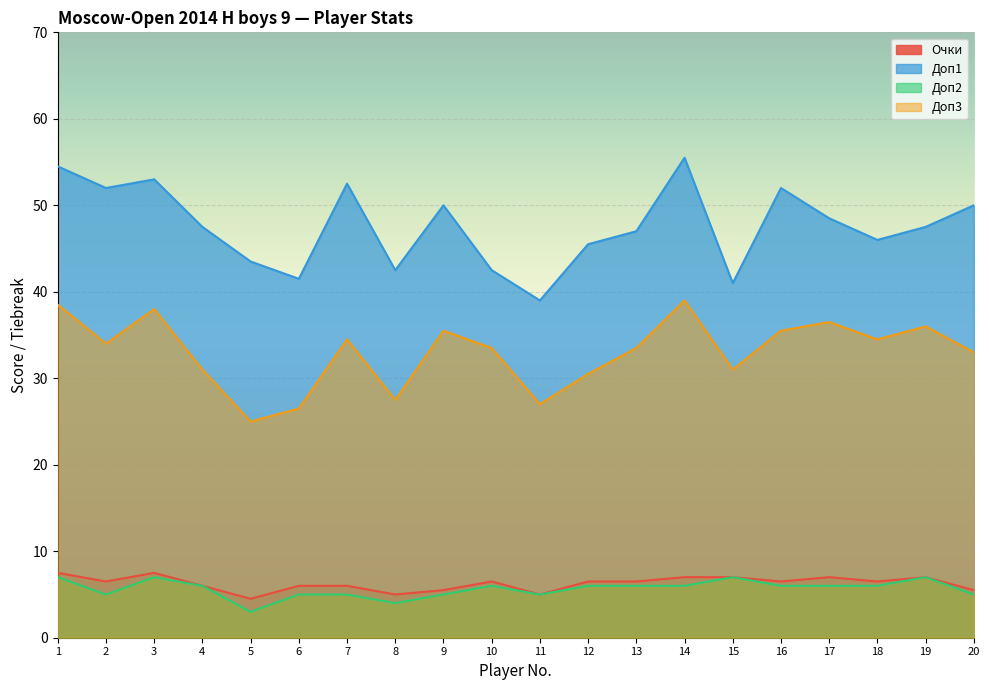

True or false: Доп1 and Доп2 cross at least once.

False